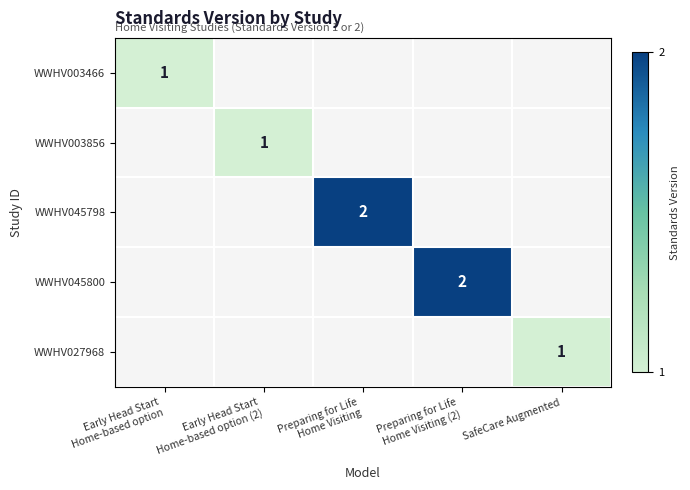

The WWHV027968 series shows 0 at SafeCare Augmented. True or false?

False